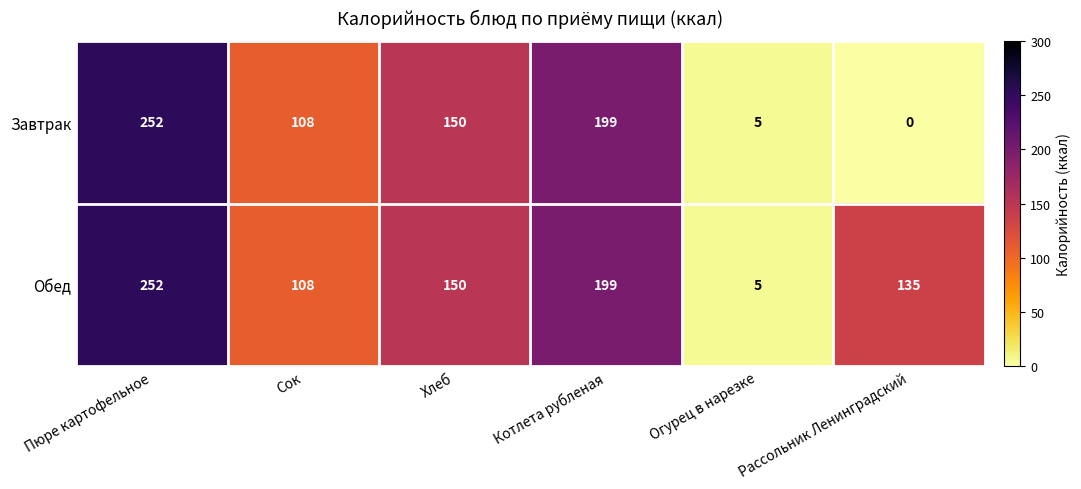

The Обед series shows 199 at Котлета рубленая. True or false?

True